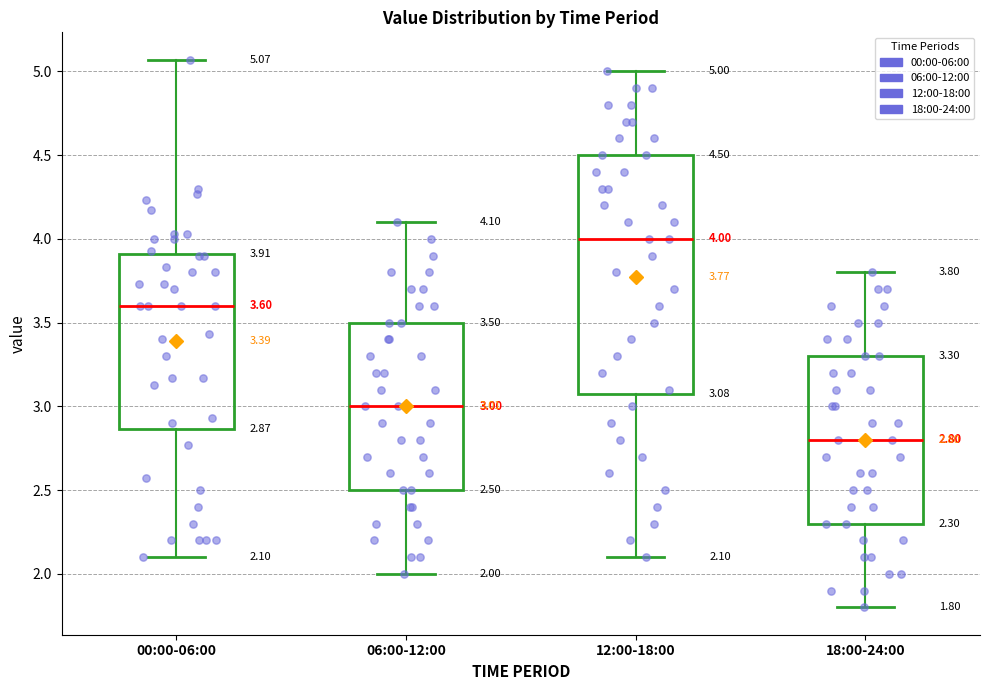

Which box is the tallest, from its lower edge to its upper edge?

12:00-18:00